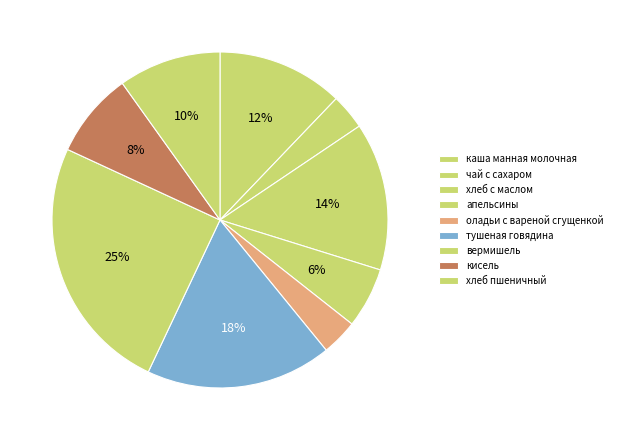

To the nearest percent, what percentage of the pie is тушеная говядина?

18%